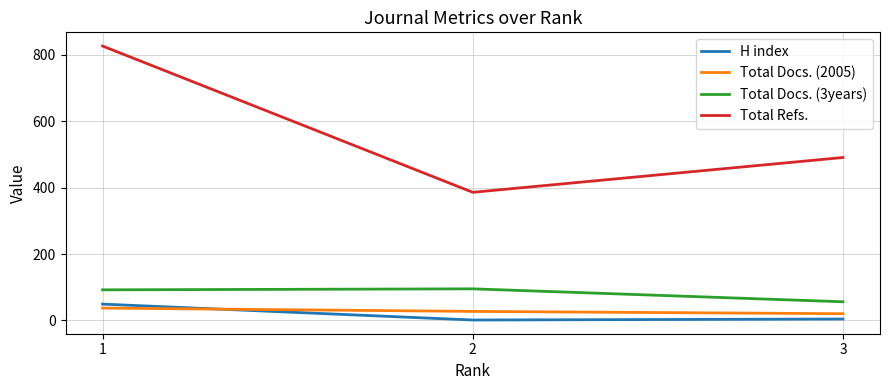

Which category has the highest value across all series?

1